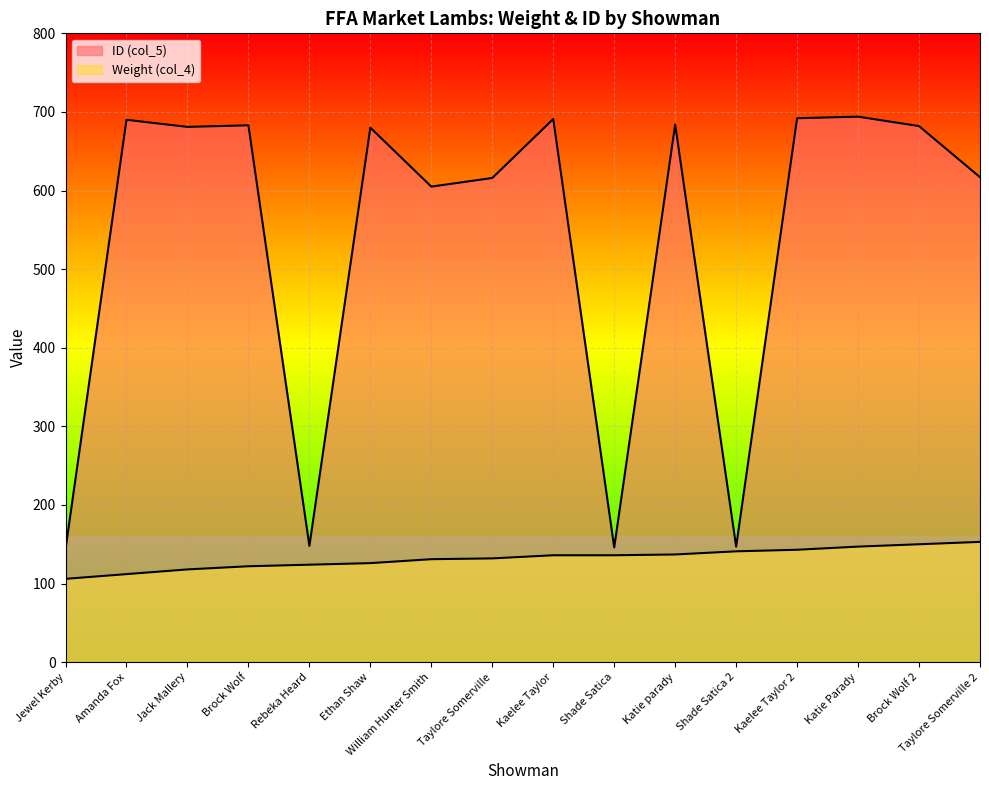

Rank the series by their average value, from lowest to highest.

Weight (col_4), ID (col_5)